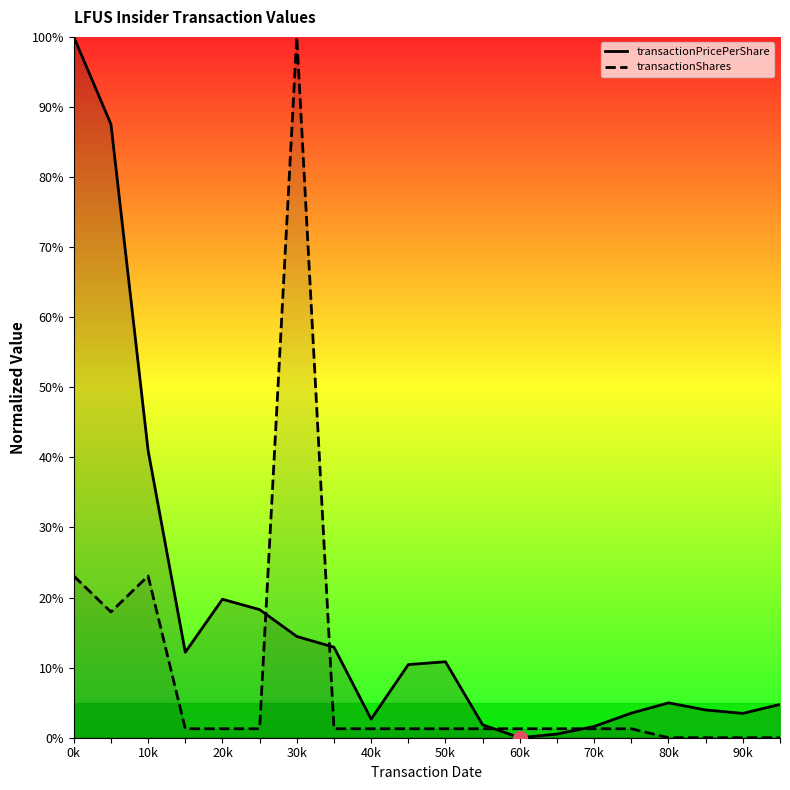

Read the transactionShares value at 70k.

1.3